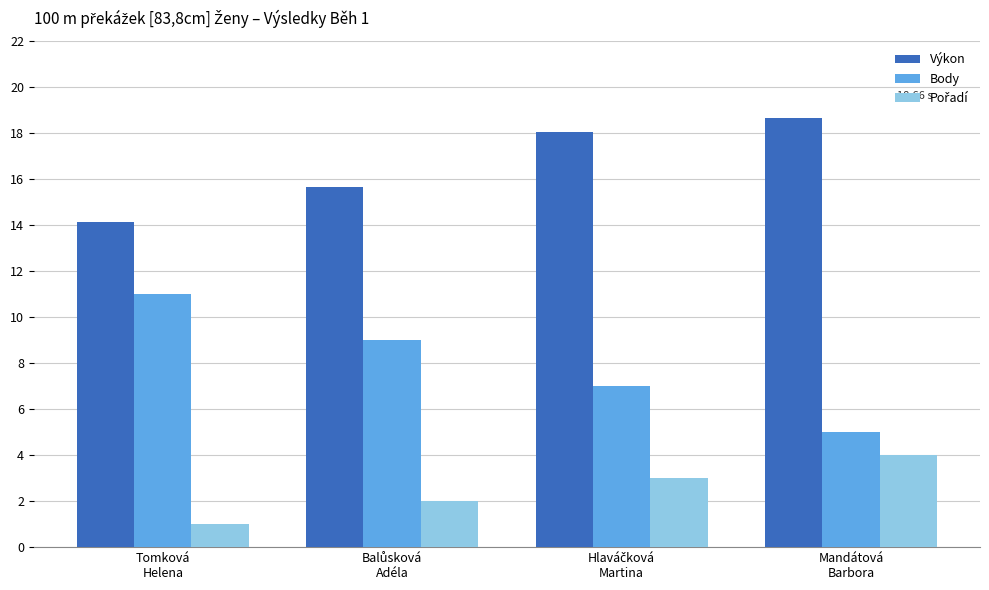

Which series has the largest total across all categories?

Výkon